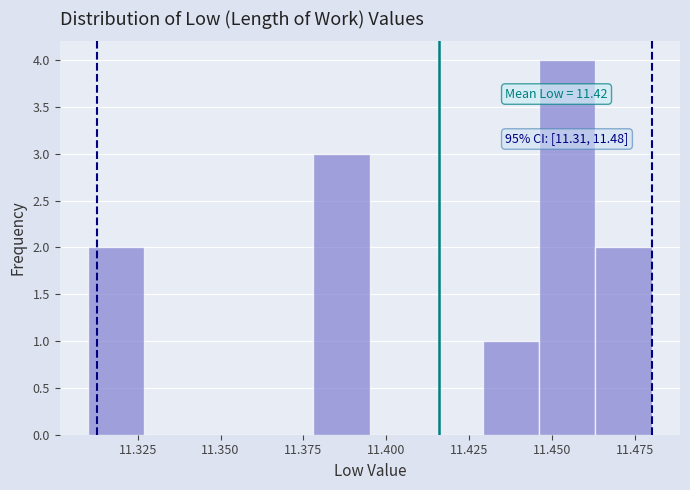

Around what value on the x-axis is the tallest bar? Give the approximate position of its centre, as read against the axis.

11.455